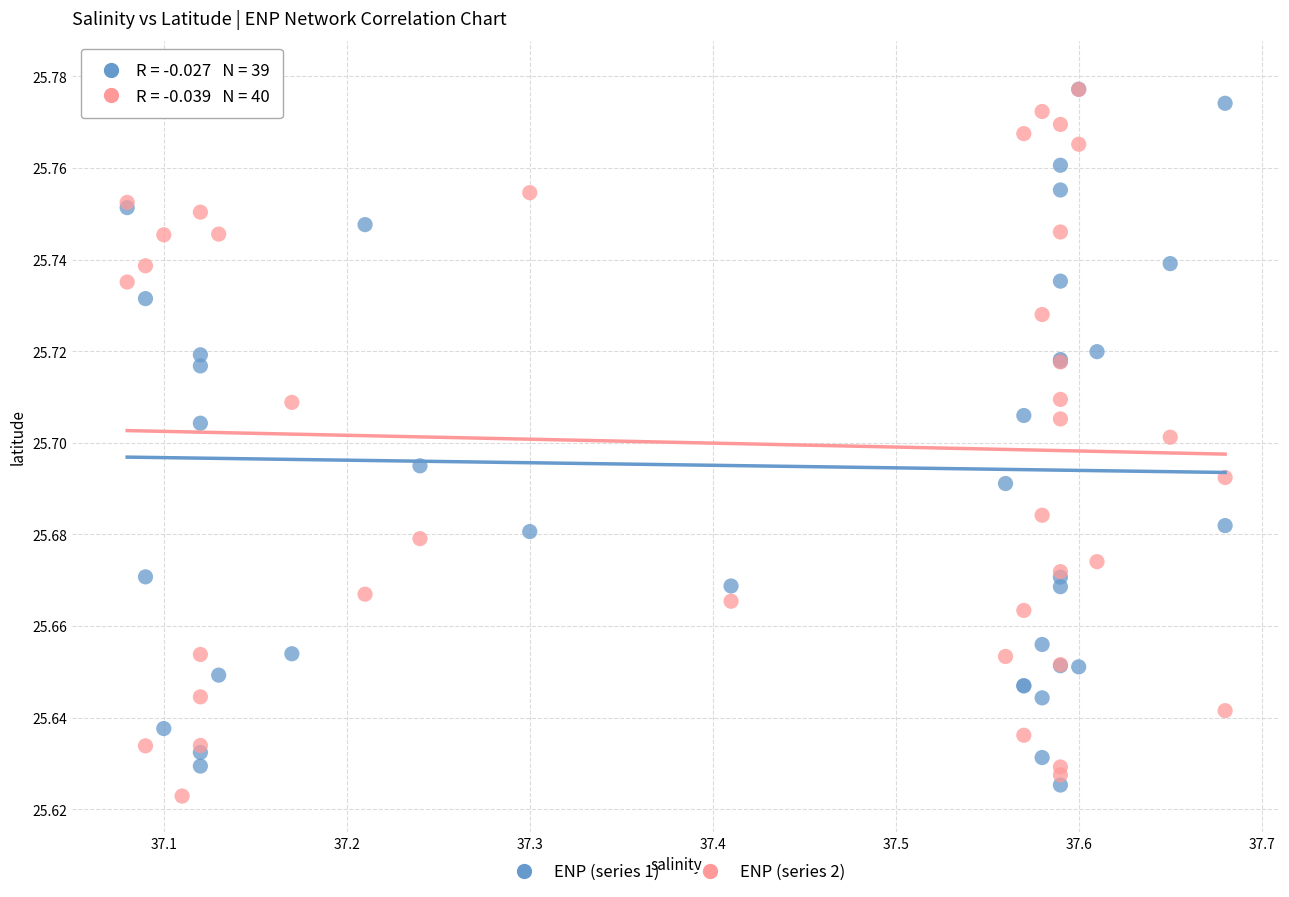

Which series contains the lowest Y value?

ENP (series 2)